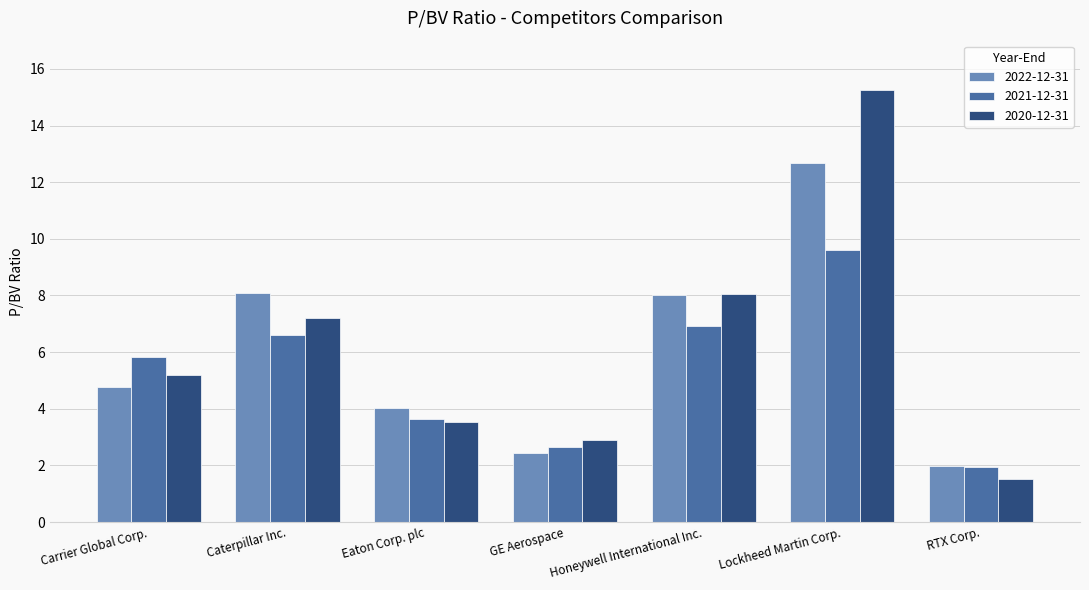

At which label does 2020-12-31 first exceed 5?

Carrier Global Corp.